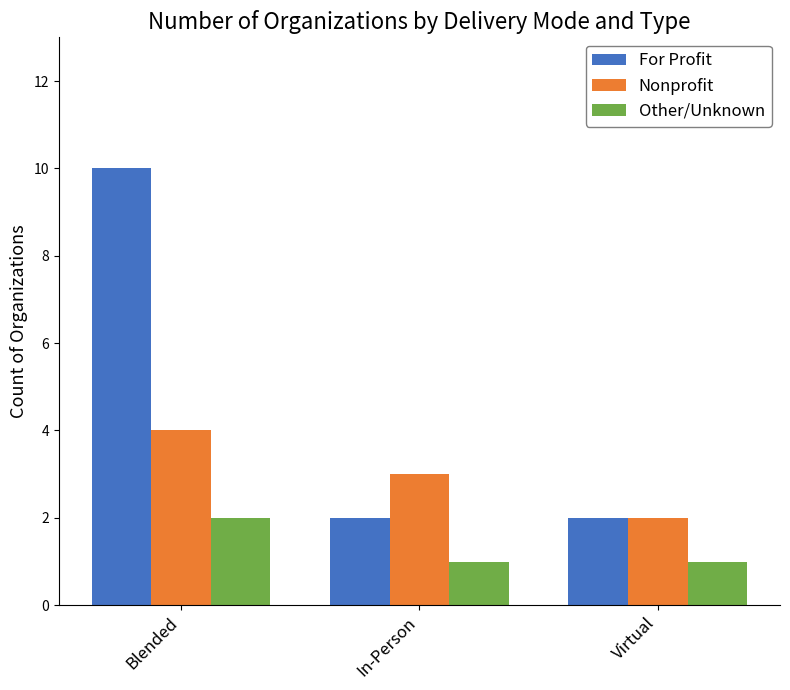

Reading left to right, what are all the values shown in this chart?

For Profit: Blended=10	In-Person=2	Virtual=2
Nonprofit: Blended=4	In-Person=3	Virtual=2
Other/Unknown: Blended=2	In-Person=1	Virtual=1